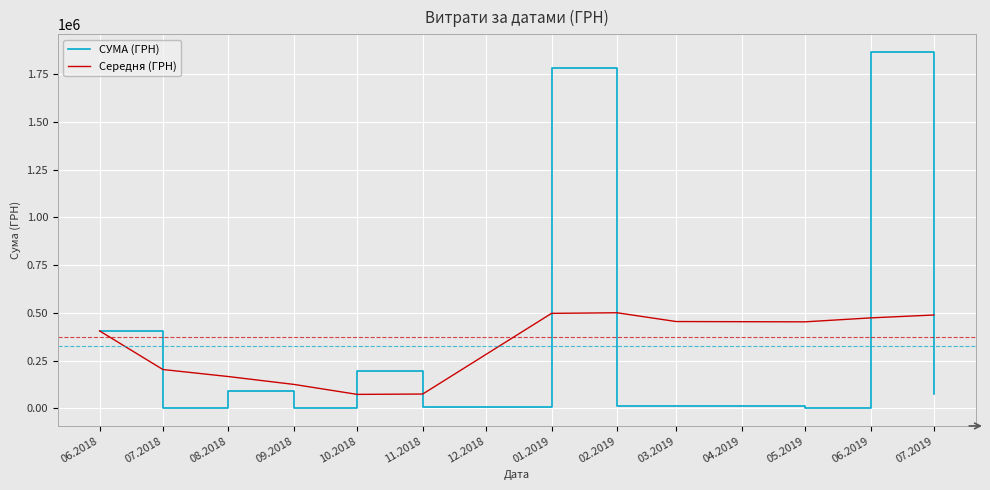

Count the number of categories in the chart.

12